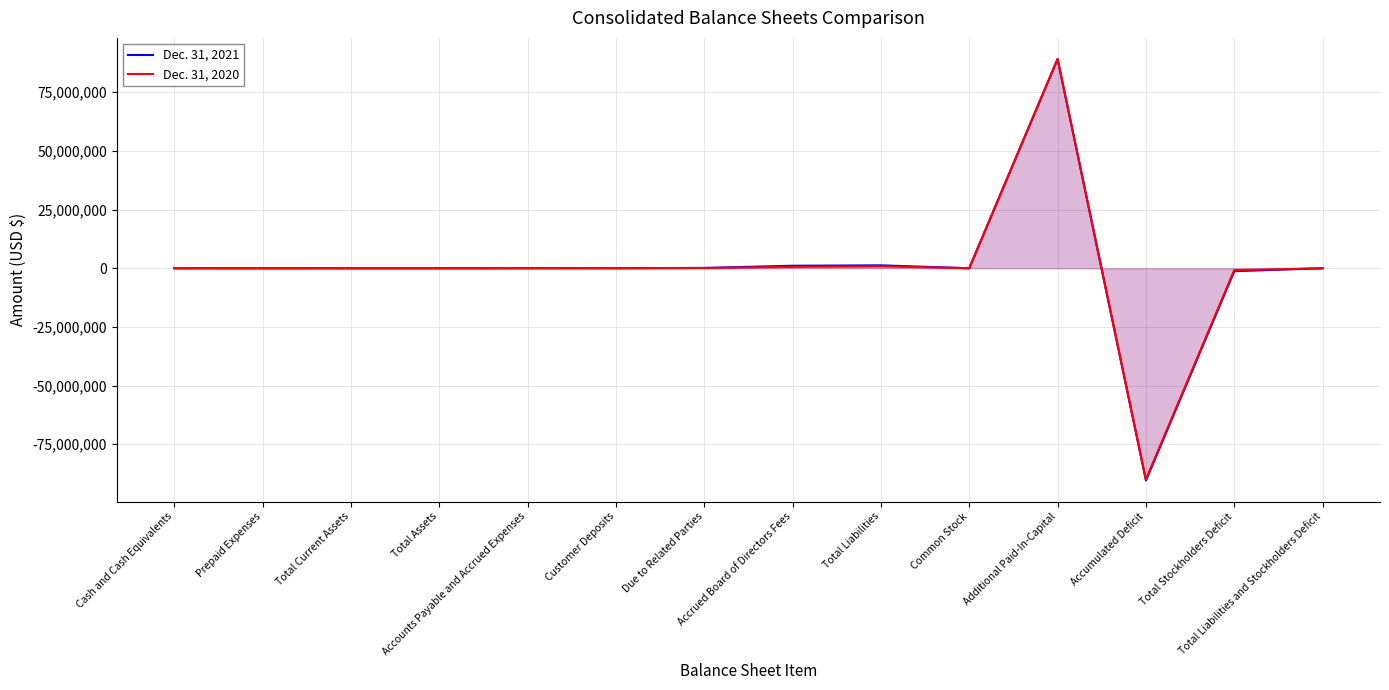

At how many categories does at least one series exceed -56981472?

13